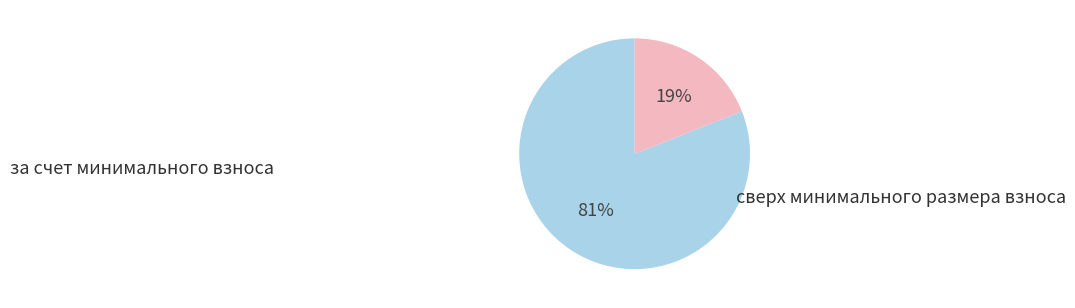

To the nearest percent, what is the difference between the largest and smallest slice percentages?

62%